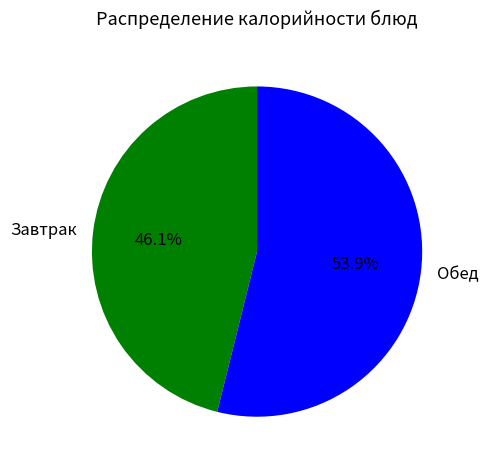

What is the largest slice in the pie chart?

Обед